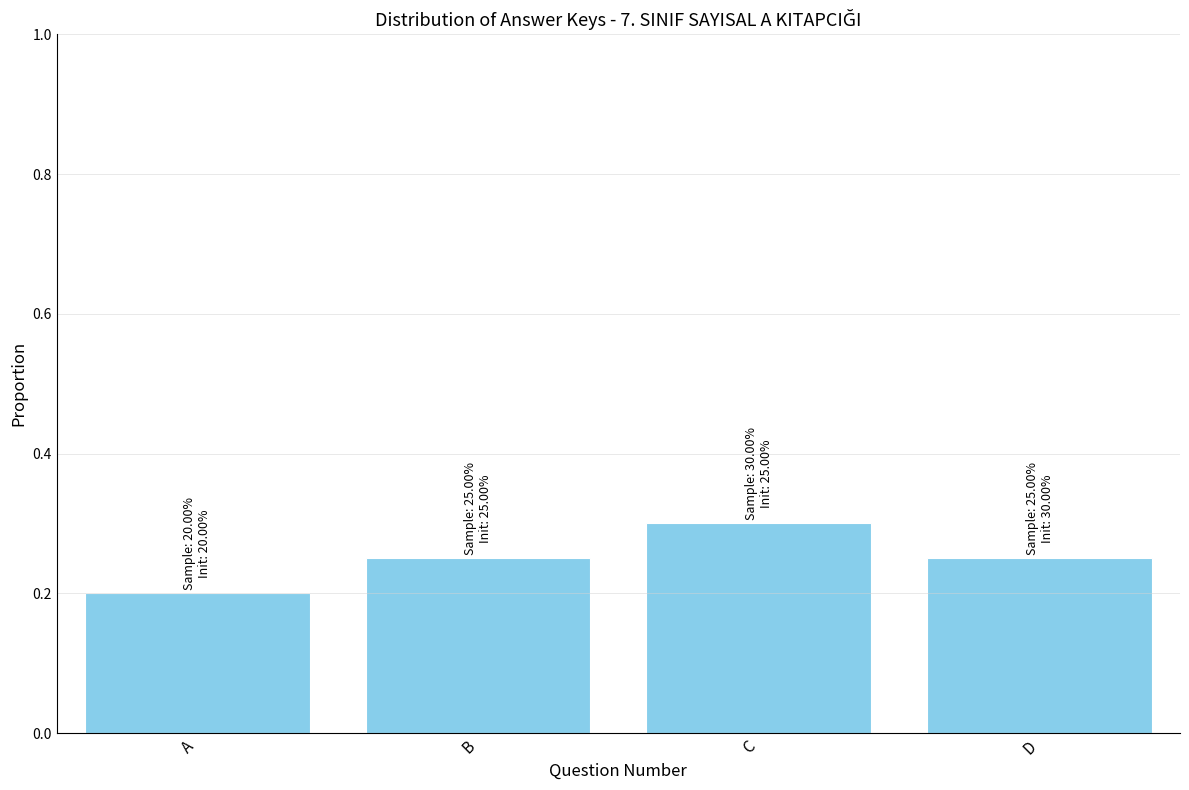

Which has a higher value, A or D?

D